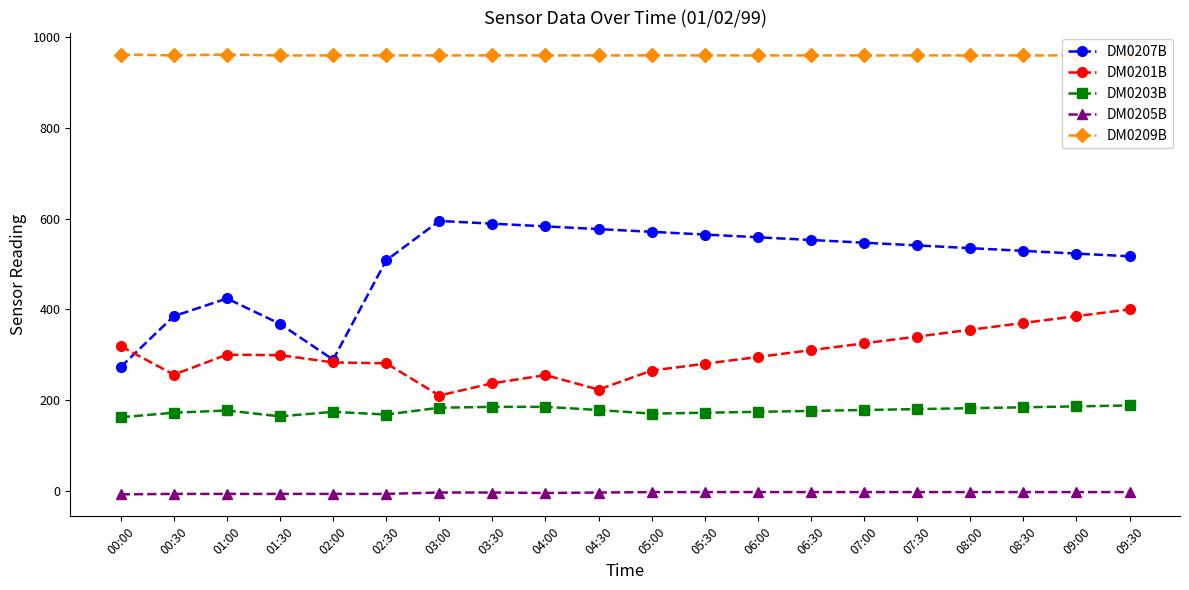

How many interior local peaks does the DM0203B series have?

2